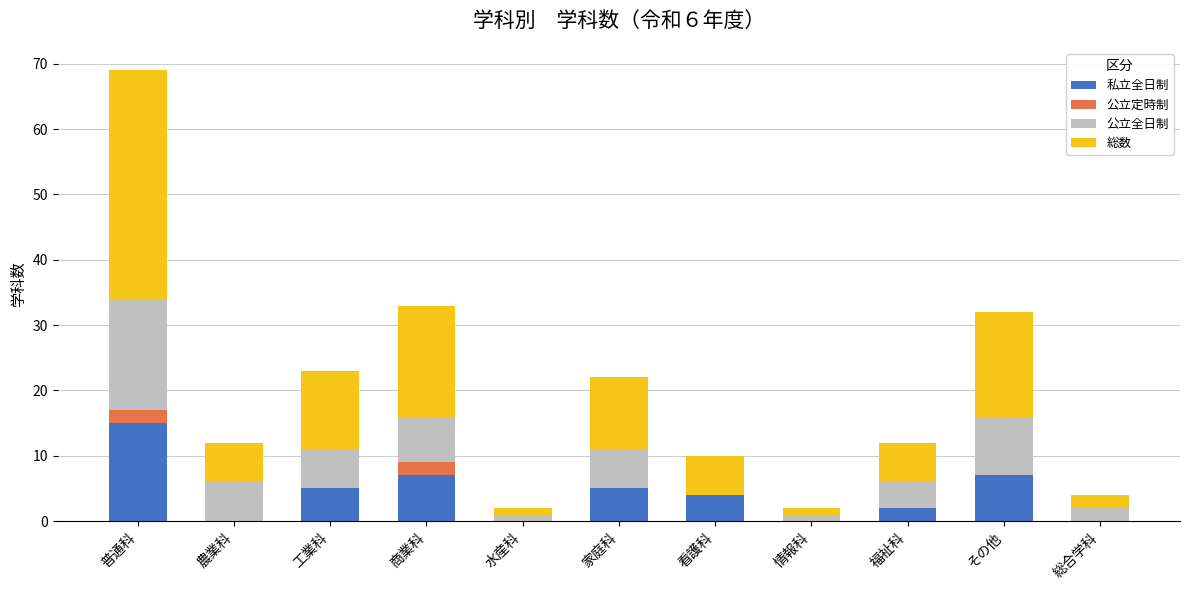

At which category is the sum across all series the highest?

普通科